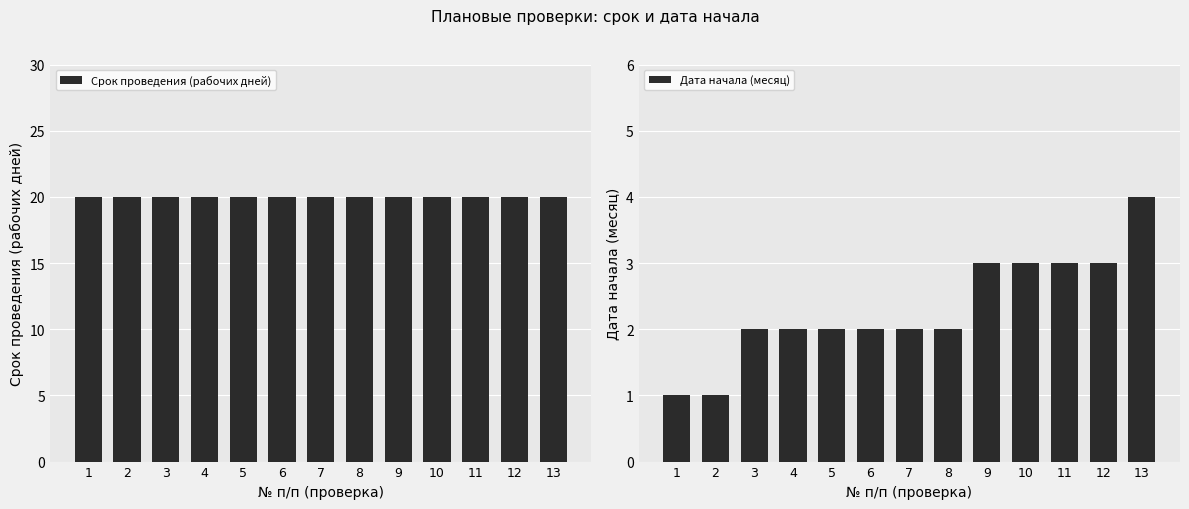

Rank the series by their maximum value, from lowest to highest.

Дата начала (месяц), Срок проведения (рабочих дней)